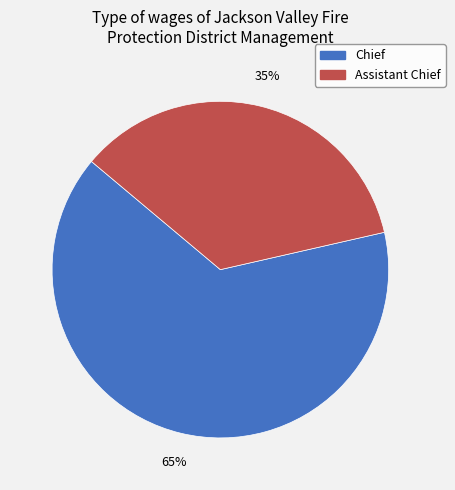

Which category has the biggest portion of the pie?

Chief